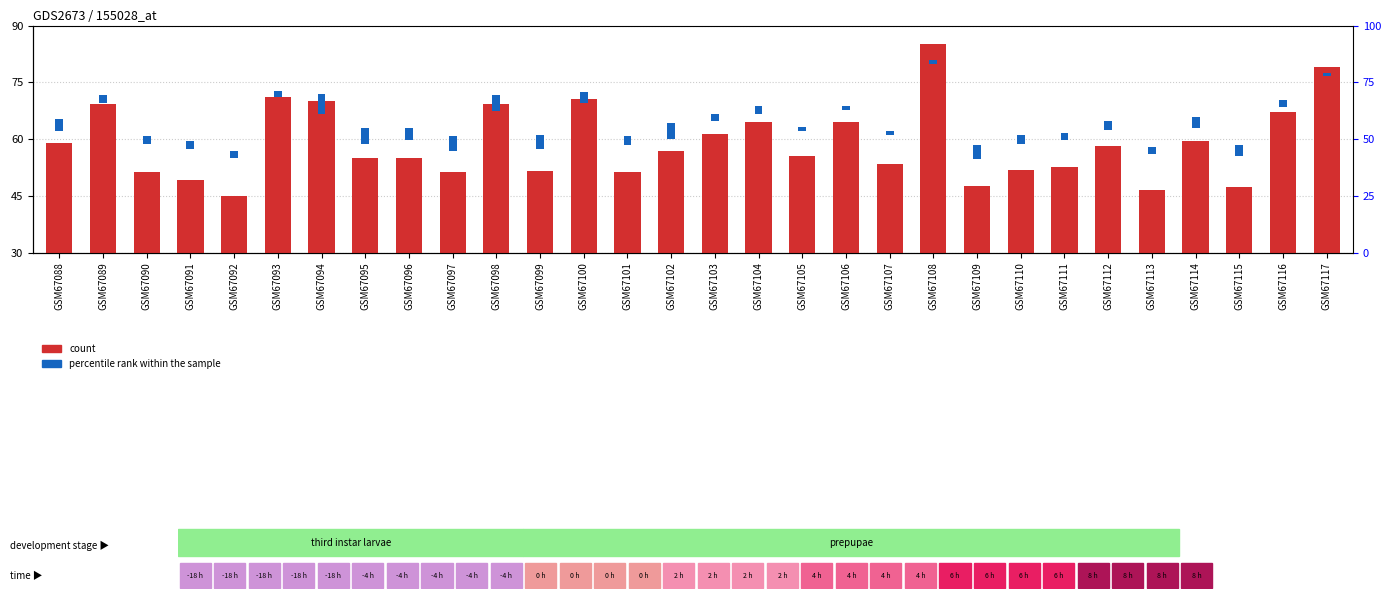

True or false: count has a value of 67.1 at GSM67116.

True